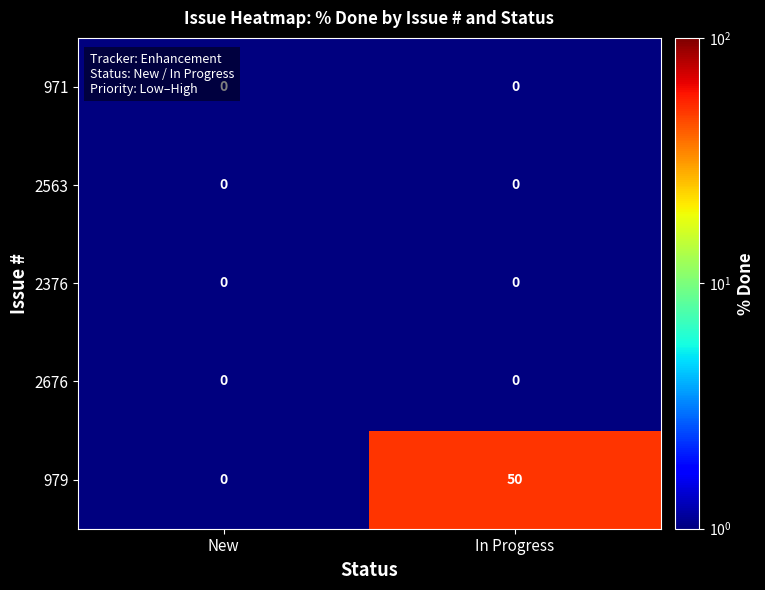

What is the maximum value shown in the chart?

50